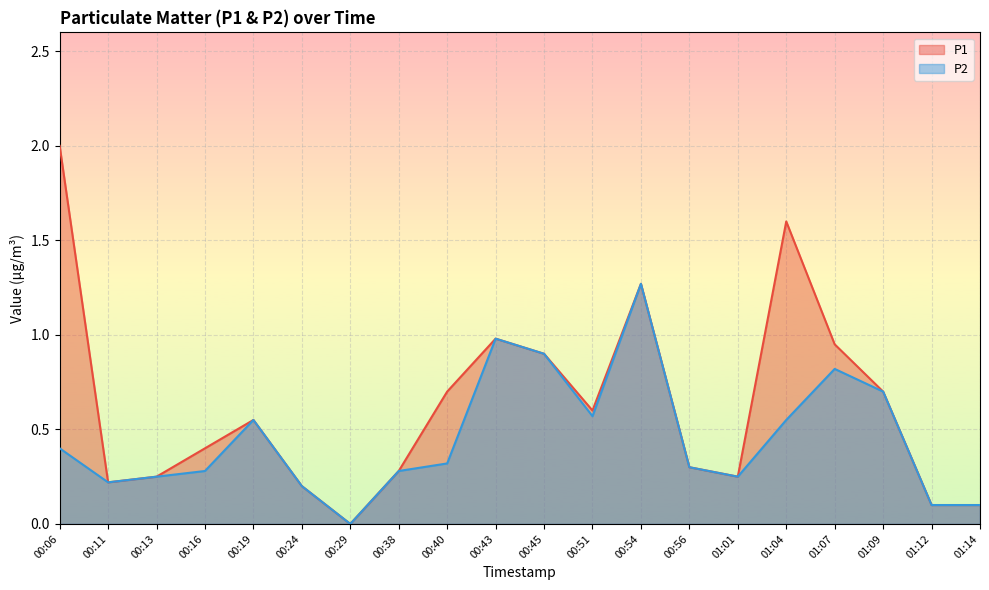

At 01:12, list the series in order from smallest to largest.

P1, P2